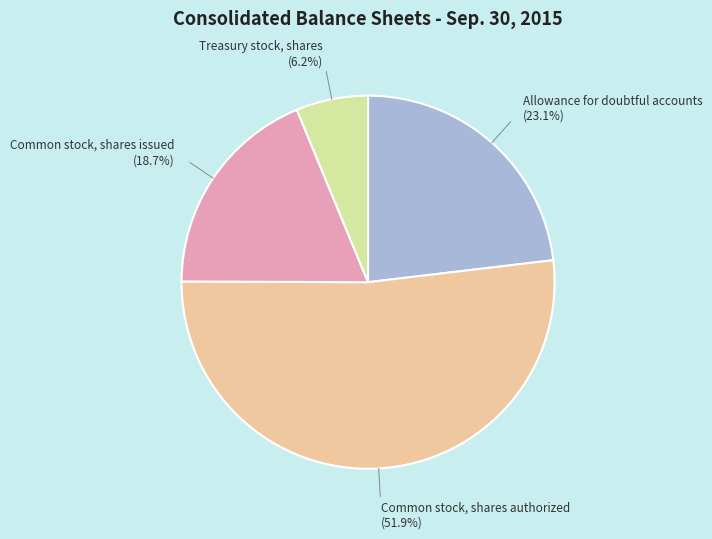

How many slices are in this pie chart?

4